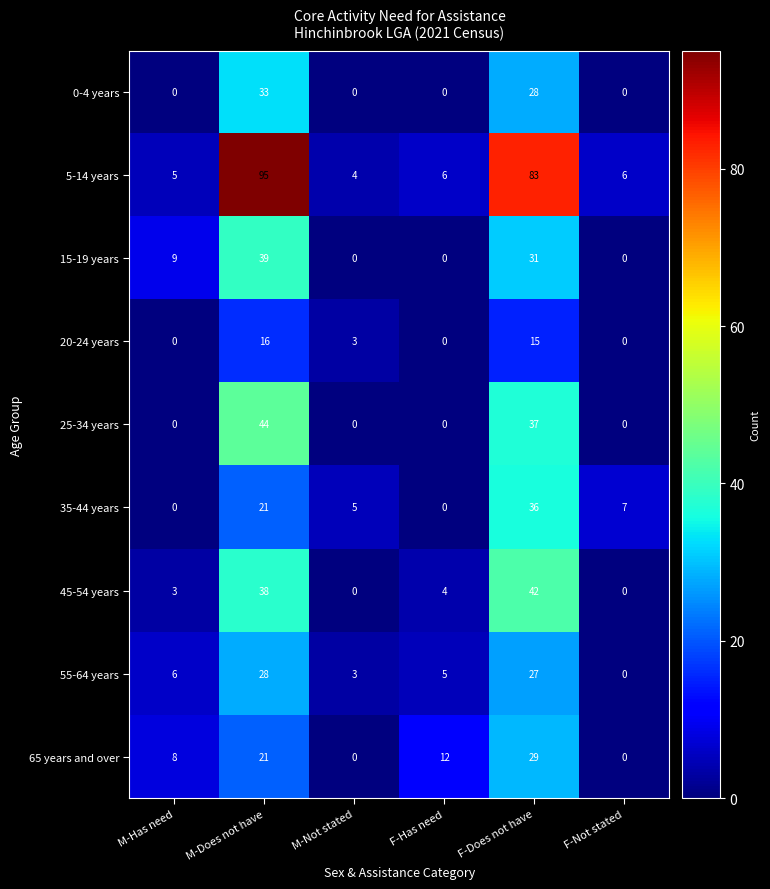

Which series has the largest total across all categories?

5-14 years